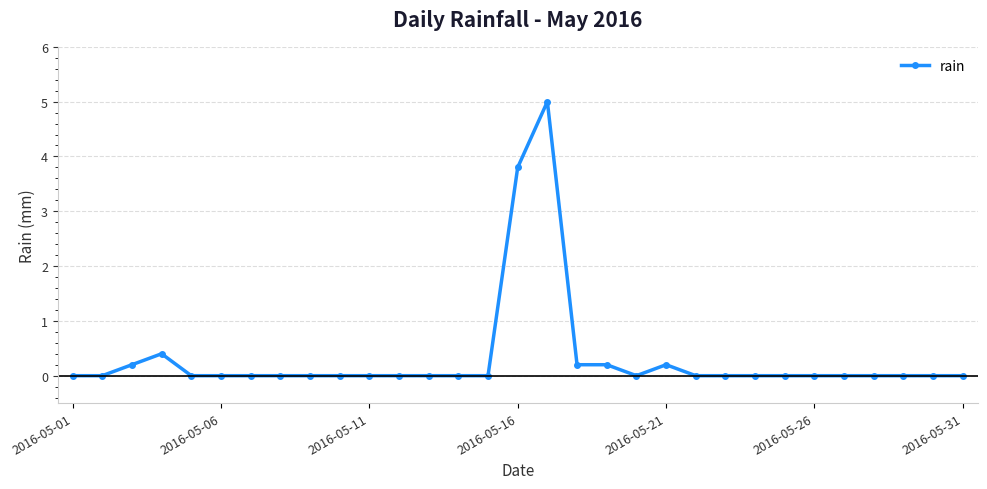

What is the difference between the maximum and minimum values?

5.0